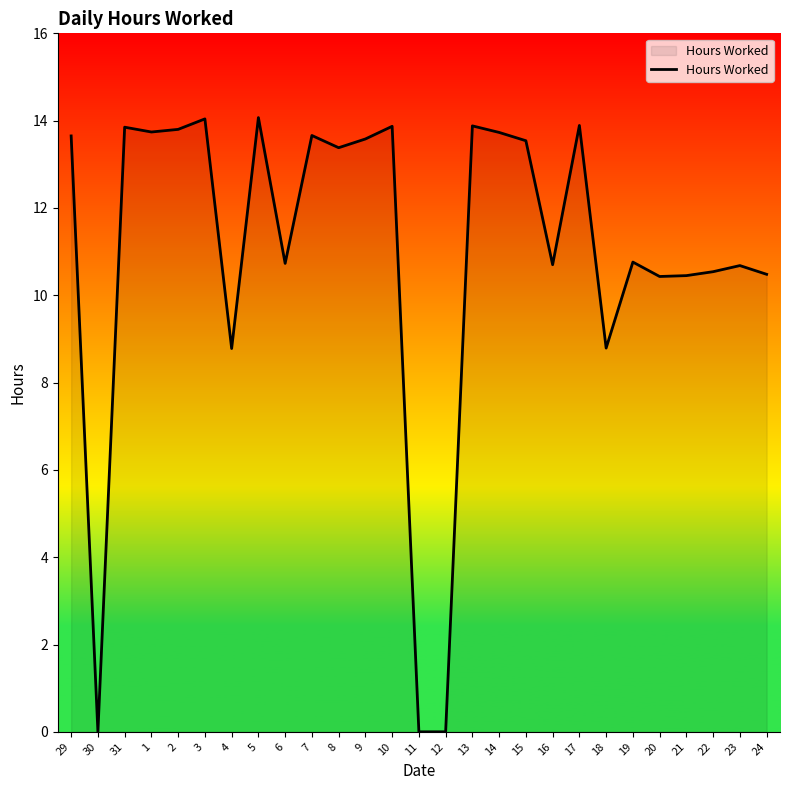

Where does the data first go above 13?

29